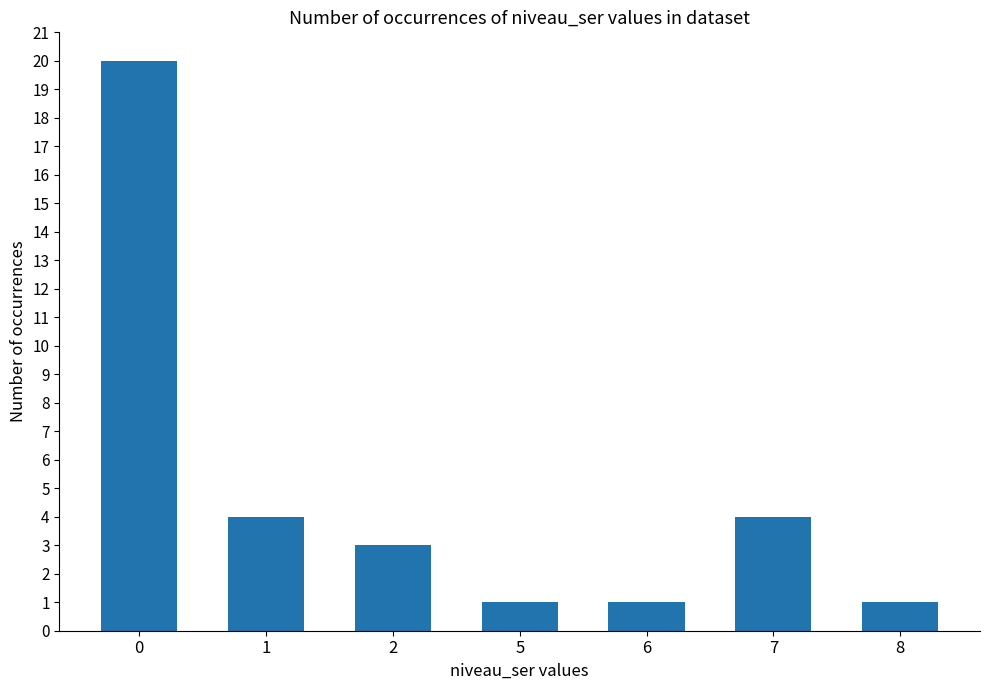

Count the number of data series in this chart.

1